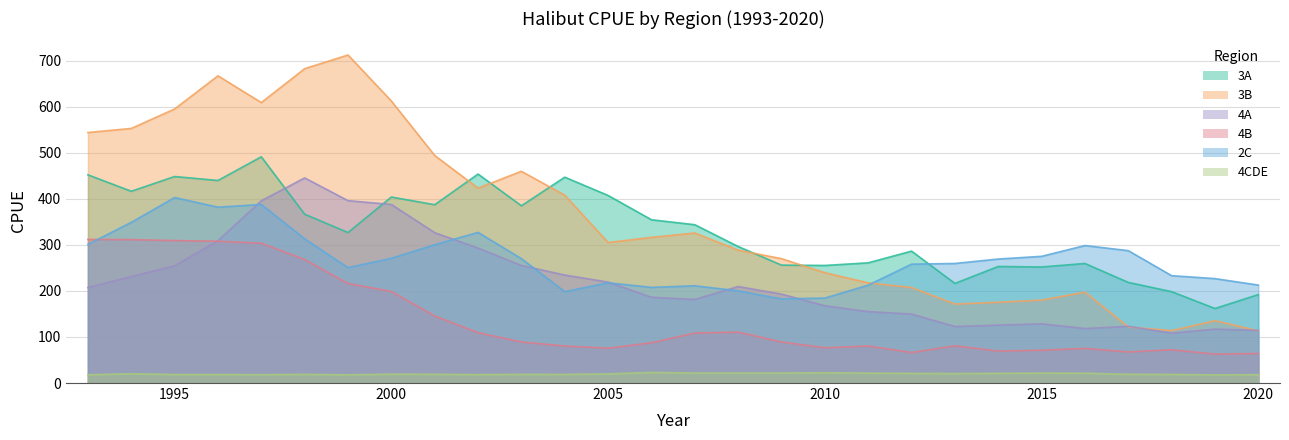

What are all the series names shown in the legend?

3A, 3B, 4A, 4B, 2C, 4CDE